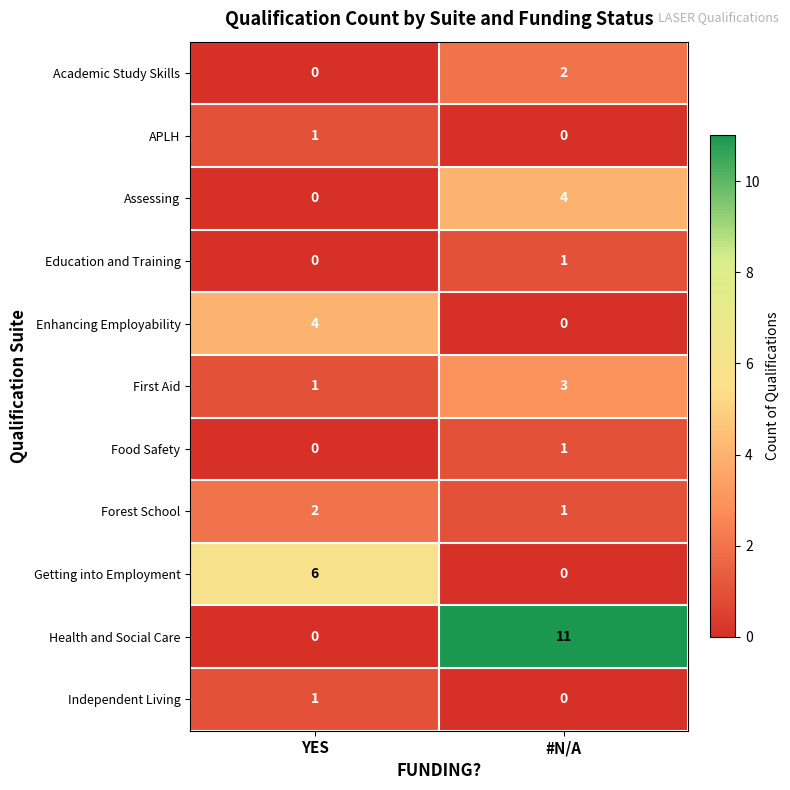

What is the total value across all series at YES?

15